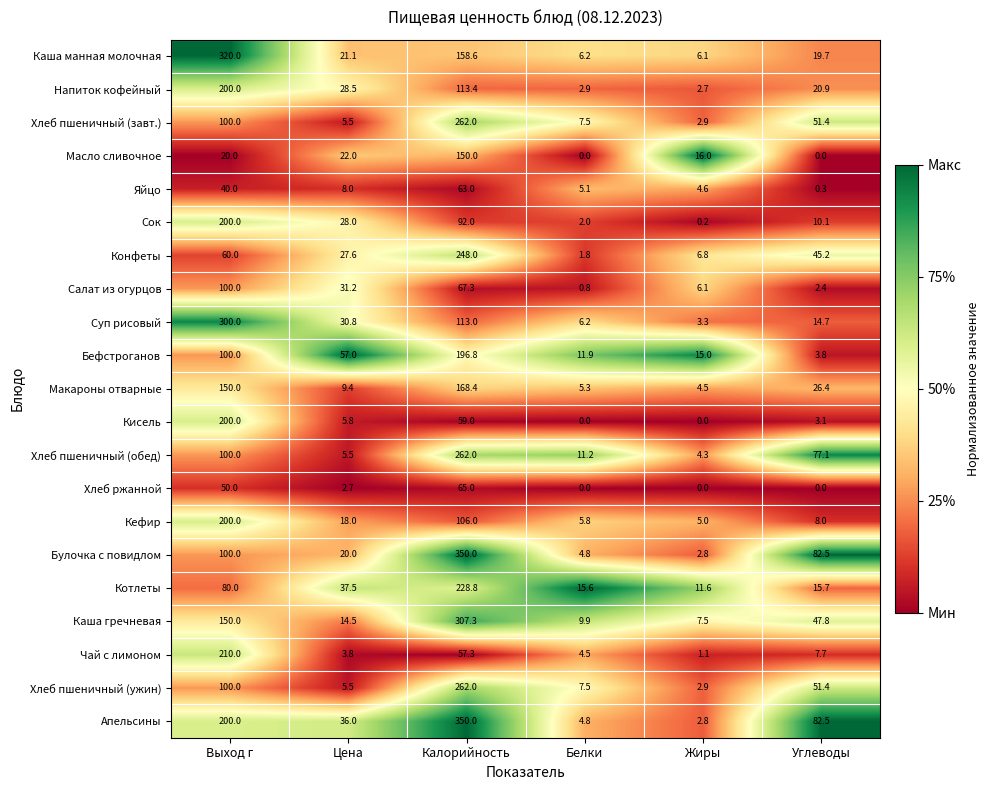

What is the difference between the second highest and minimum values in the Конфеты series?

58.2